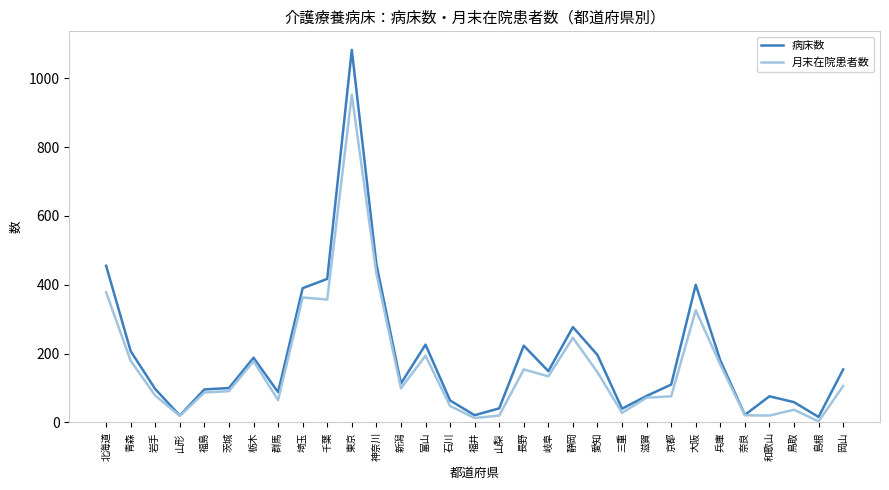

At which category is the sum across all series the highest?

東京